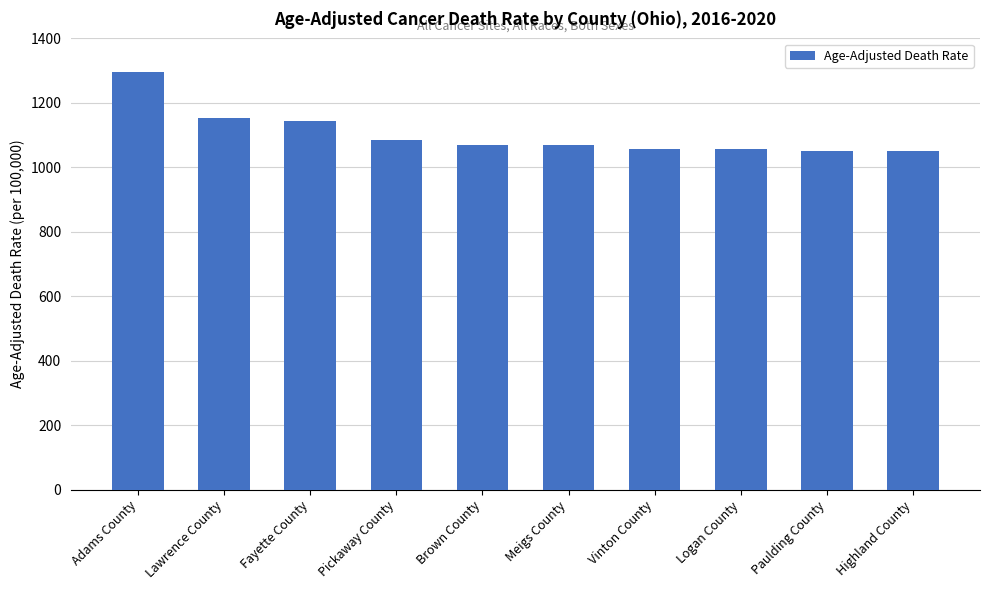

Approximately how many times larger is the value at Adams County compared to Meigs County?

1.2